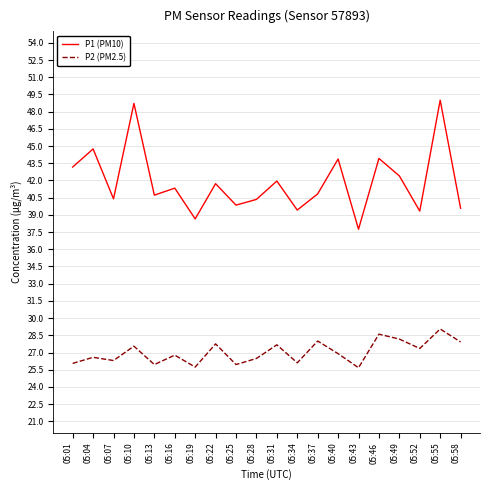

How many distinct data groups are displayed?

2